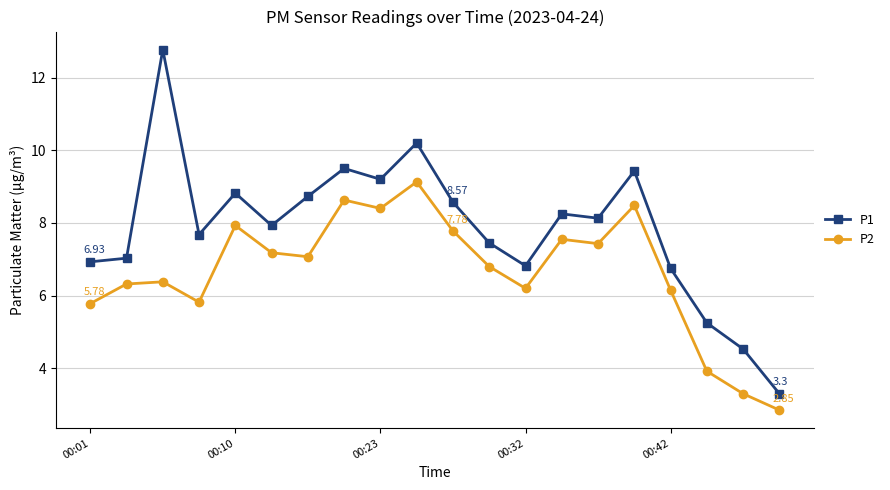

In P2, how many points are higher than both neighbors (excluding endpoints)?

6